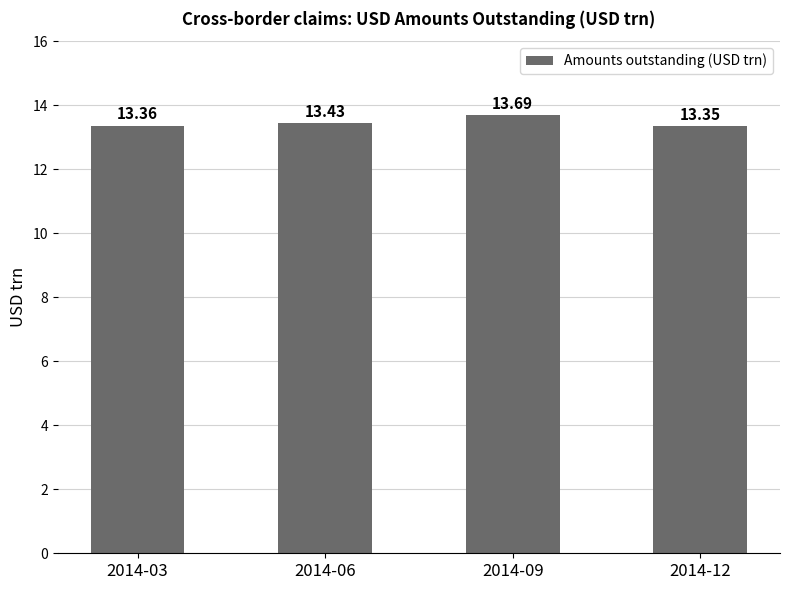

The chart shows a value of 13.4 at 2014-03. True or false?

True